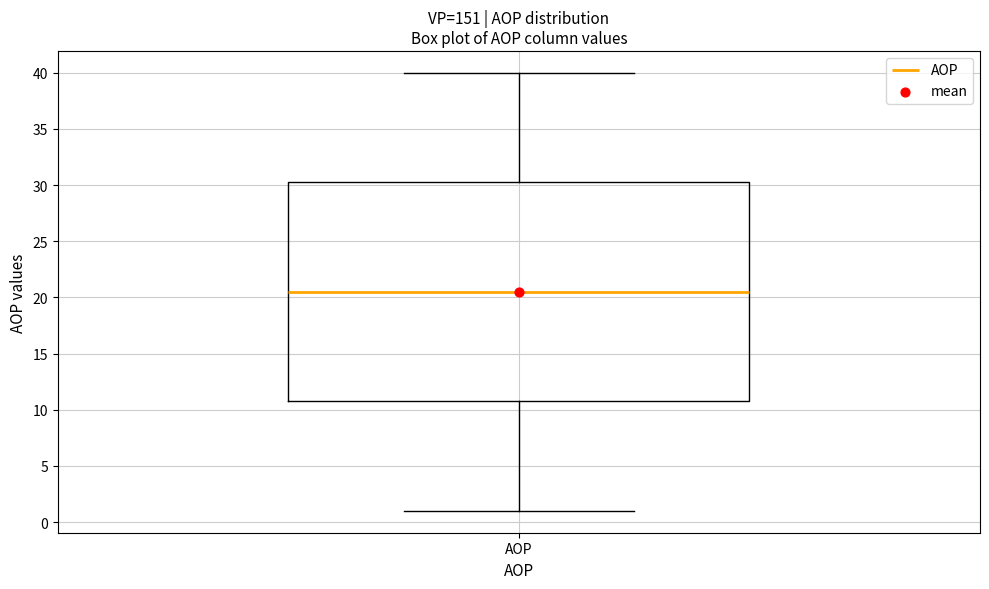

Where does the median line of the box for AOP sit on the y-axis? The values are not printed on the chart, so give them approximately, as read against the axis.

20.5